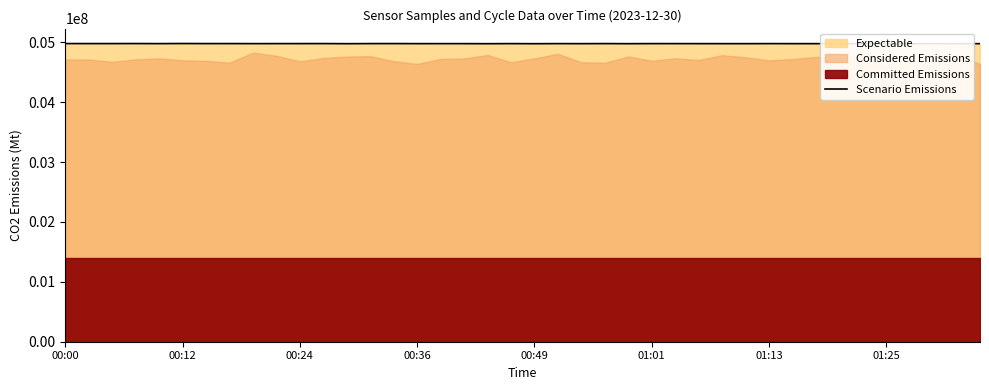

What is the lowest value of the Scenario Emissions series?

4976368